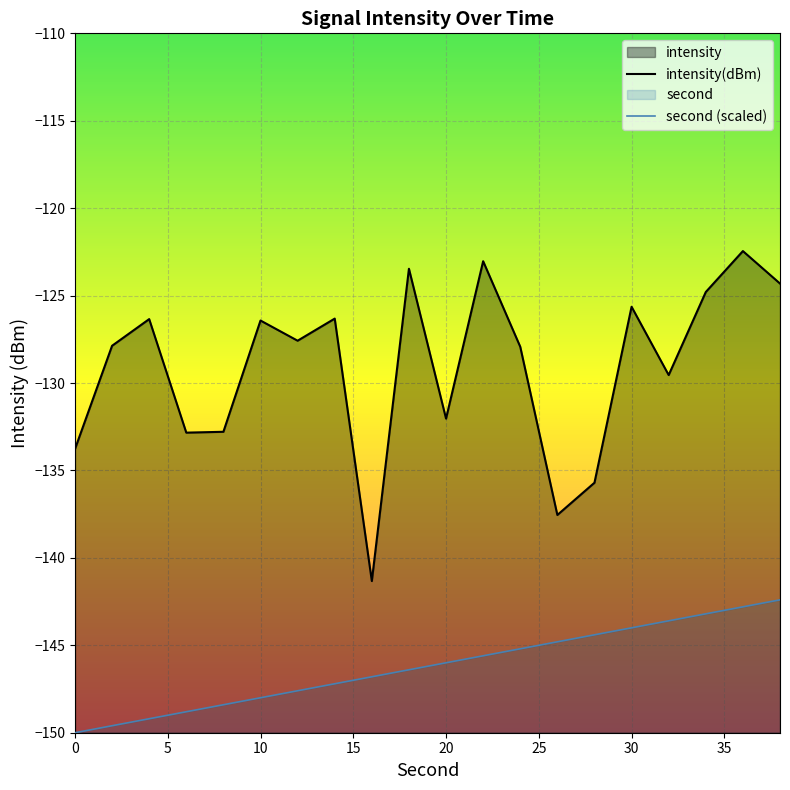

Is it true that second equals -246.9 at 24?

False